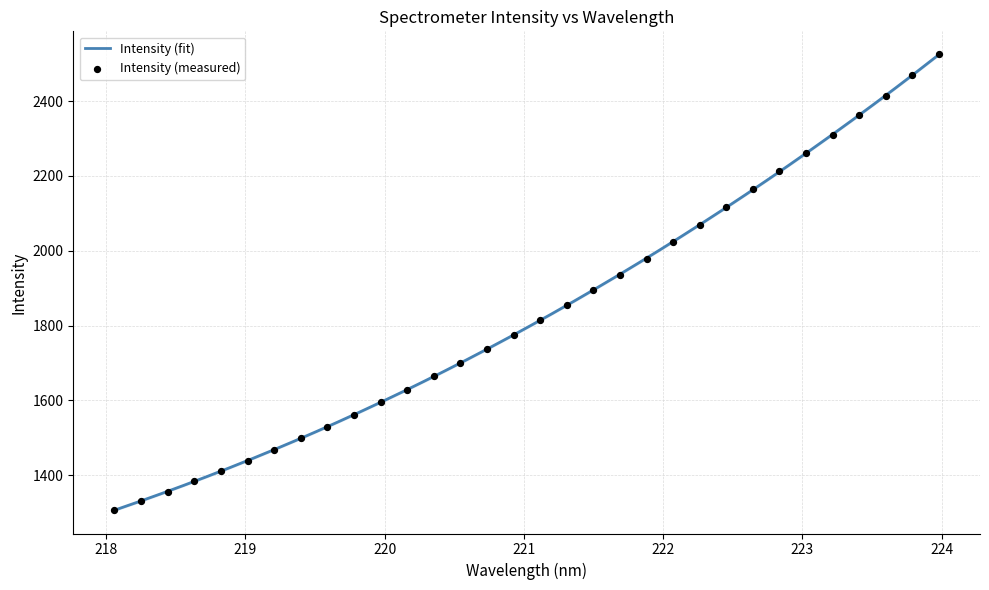

What is the change in value from 220.5444 to 221.1174?

+115.4